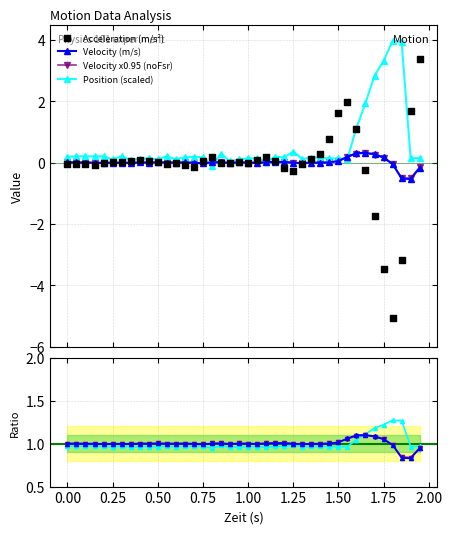

At how many categories does at least one series exceed -2?

40